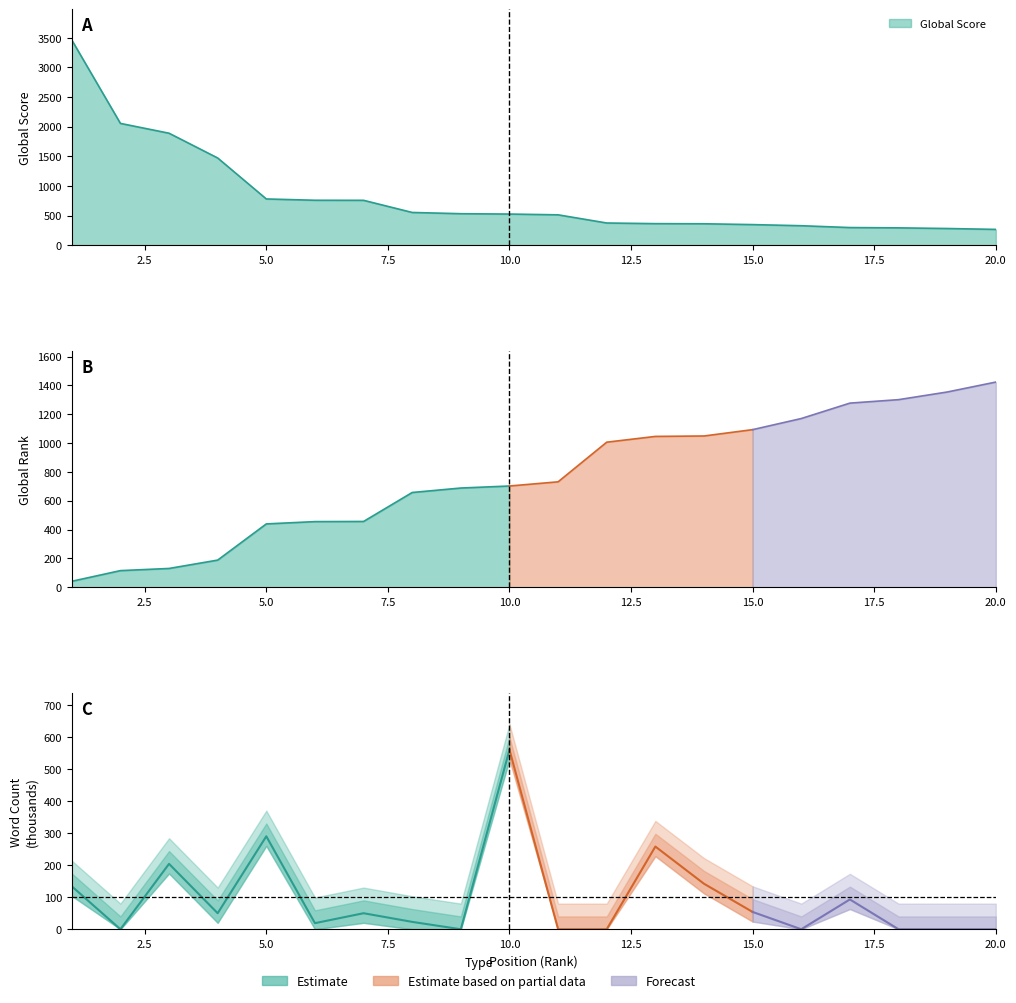

How many data points are above 525?

9